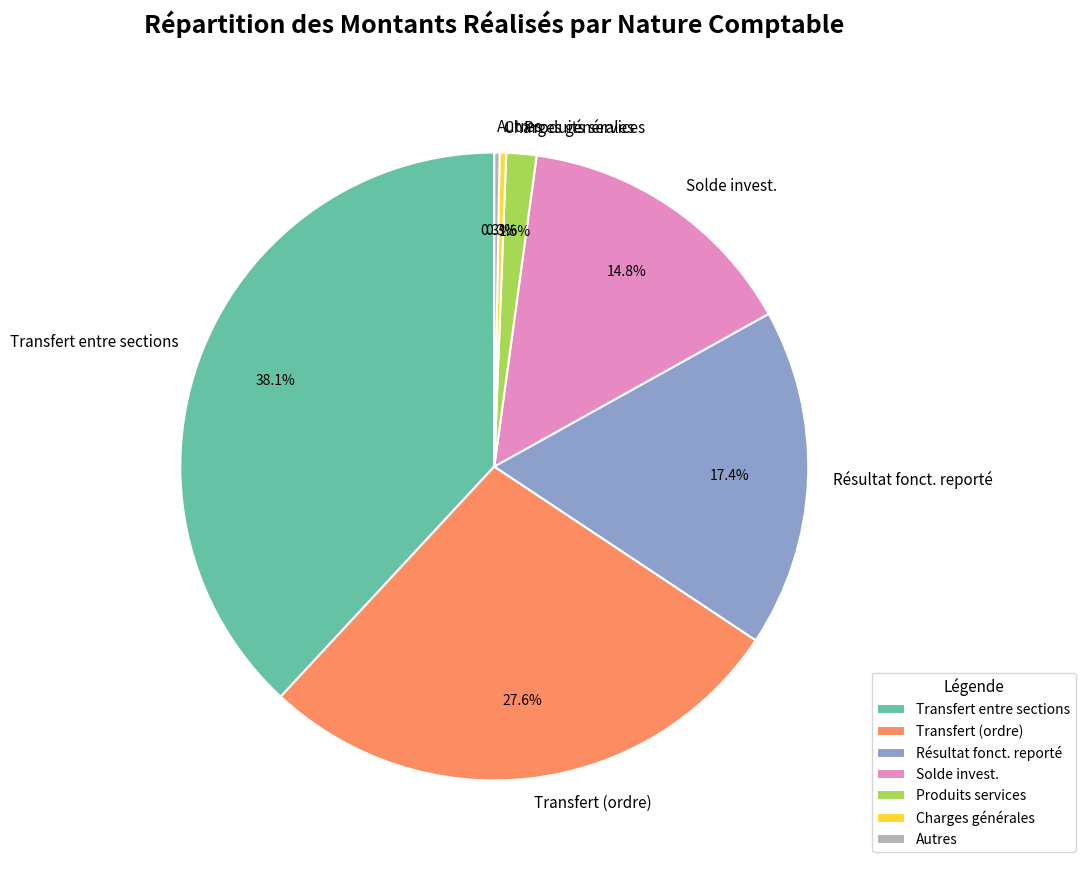

Which category has the biggest portion of the pie?

Transfert entre sections